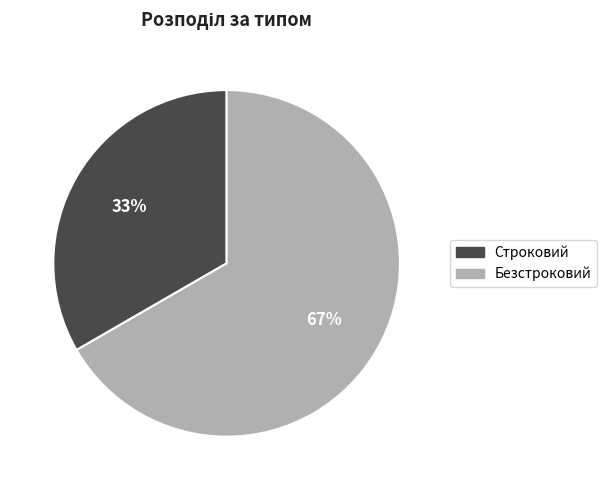

True or false: Строковий accounts for 33% of the total.

True